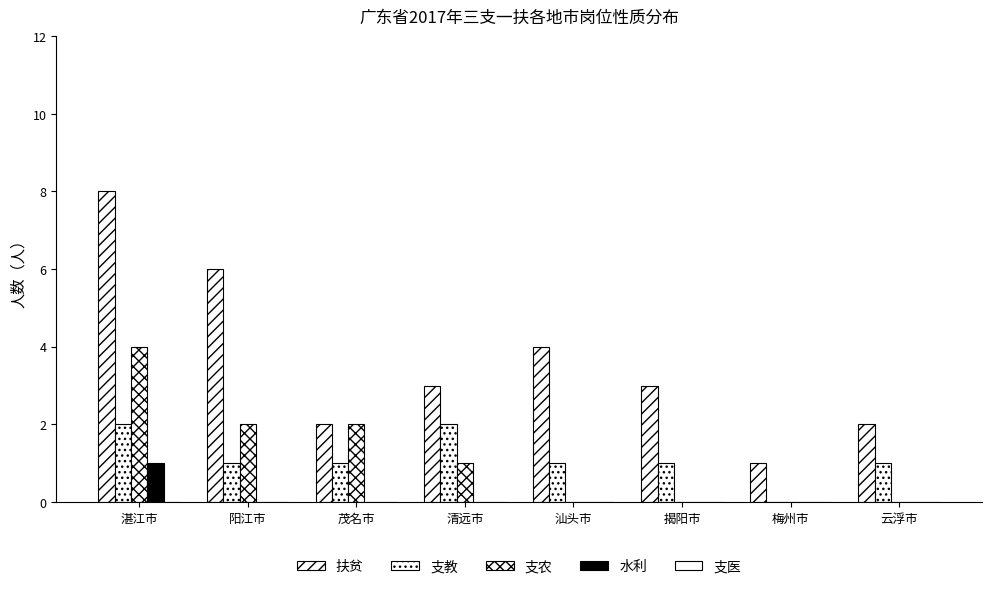

What is the total value across all series at 梅州市?

1